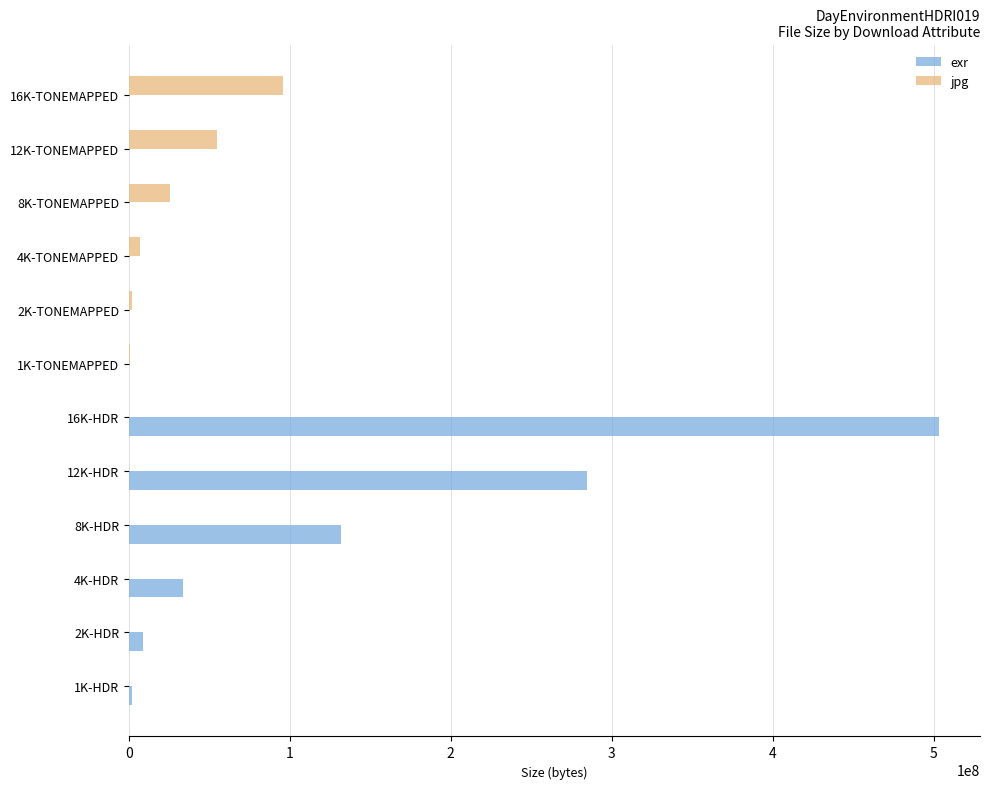

The value of jpg at 1K-HDR is 59502479. True or false?

False